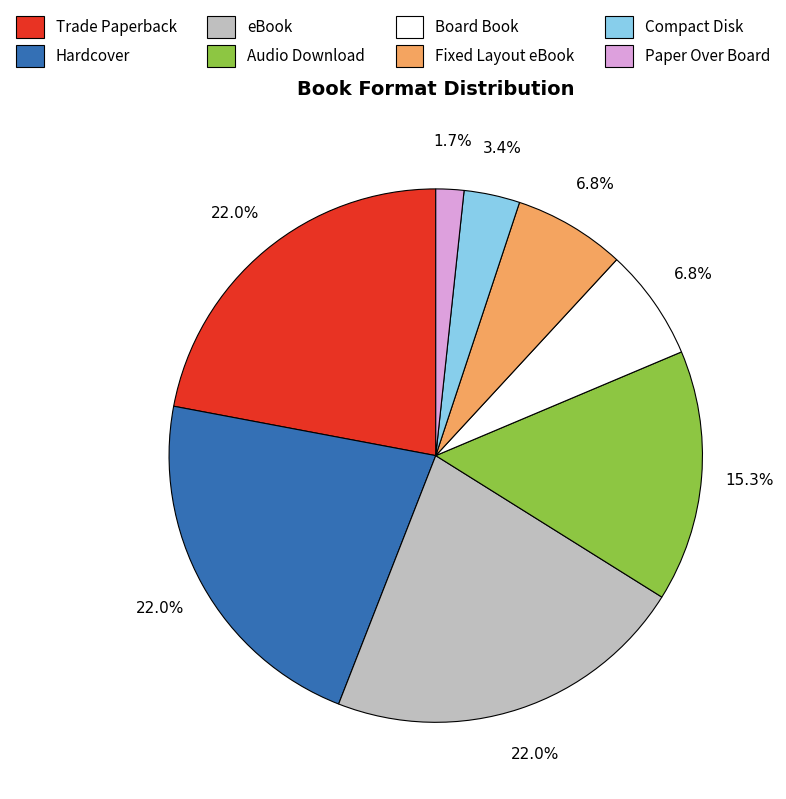

What percentage do Hardcover and Fixed Layout eBook together represent?

28.8%